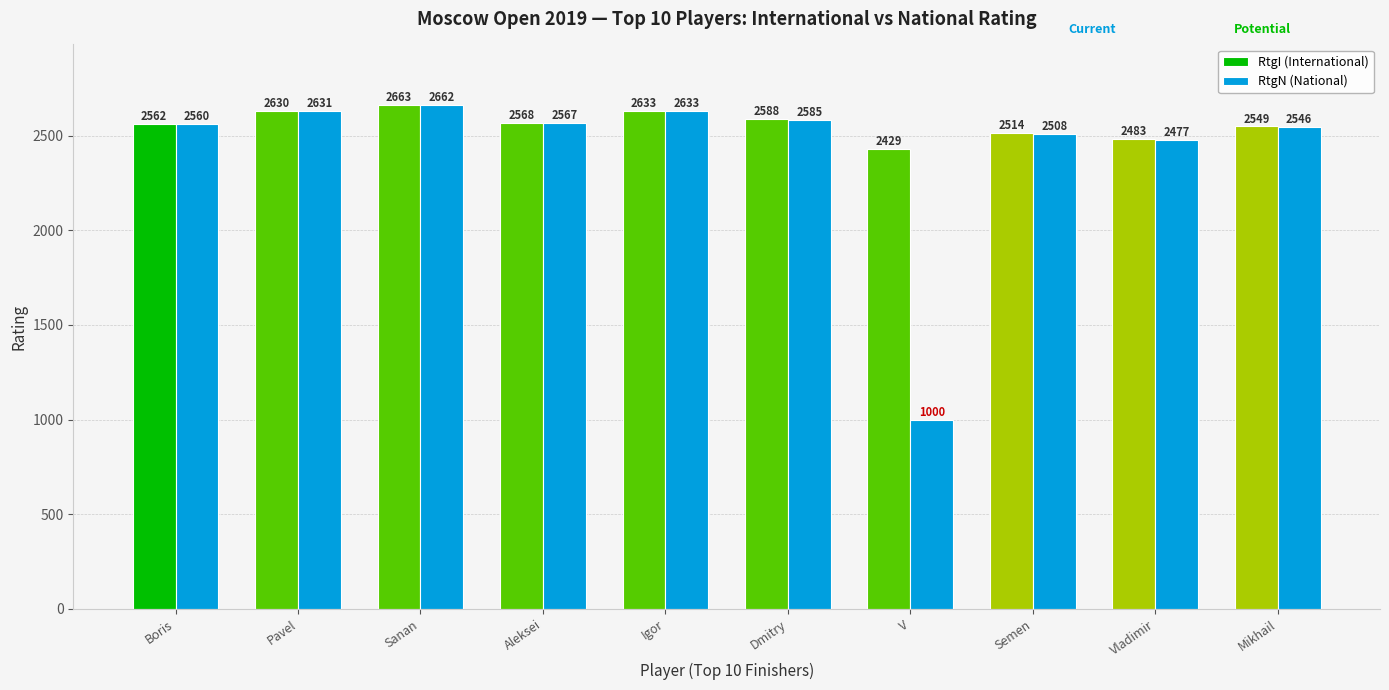

What is the sum of the RtgI (International) values at Mikhail and Dmitry?

5137